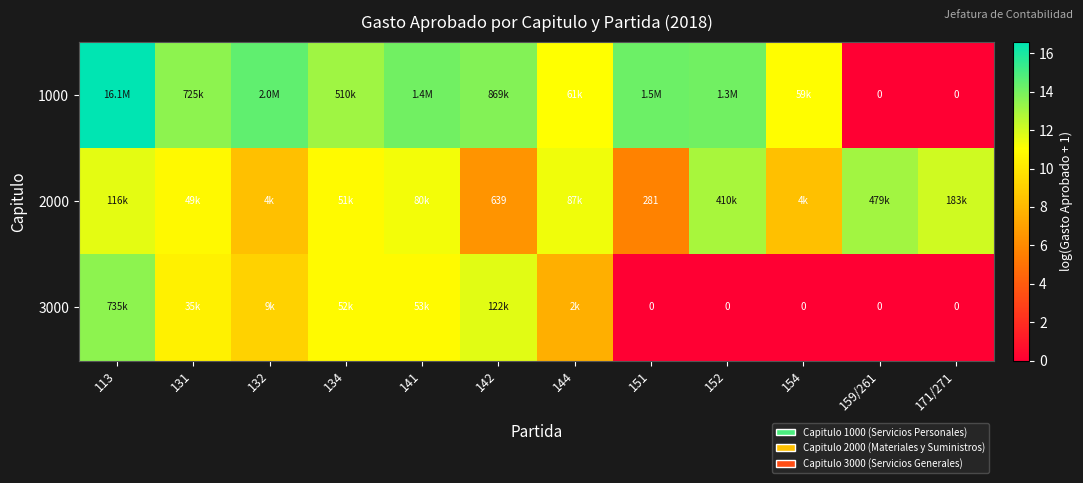

Between 142 and 132, which is larger?

132